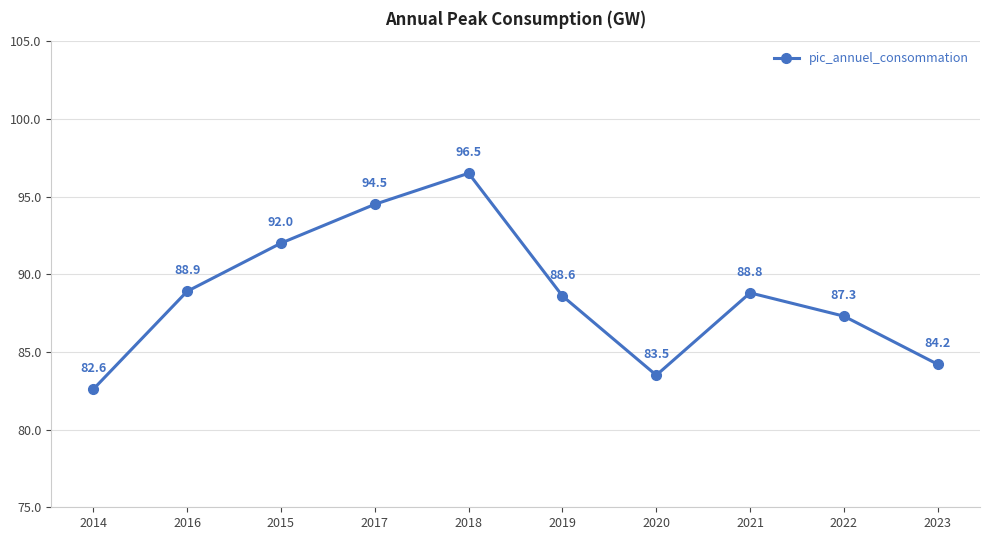

What is the minimum value shown in the chart?

82.6